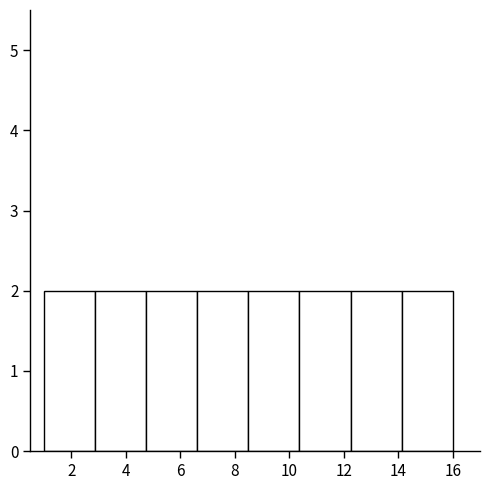

Reading left to right, transcribe this chart: for each bar, give the range it covers on the x-axis and its height. Neither the bar edges nor the heights are printed on the chart, so give them approximately, as read against the axes.

1.0 to 2.8: 2
2.8 to 4.8: 2
4.8 to 6.6: 2
6.6 to 8.6: 2
8.6 to 10.4: 2
10.4 to 12.2: 2
12.2 to 14.2: 2
14.2 to 16.0: 2